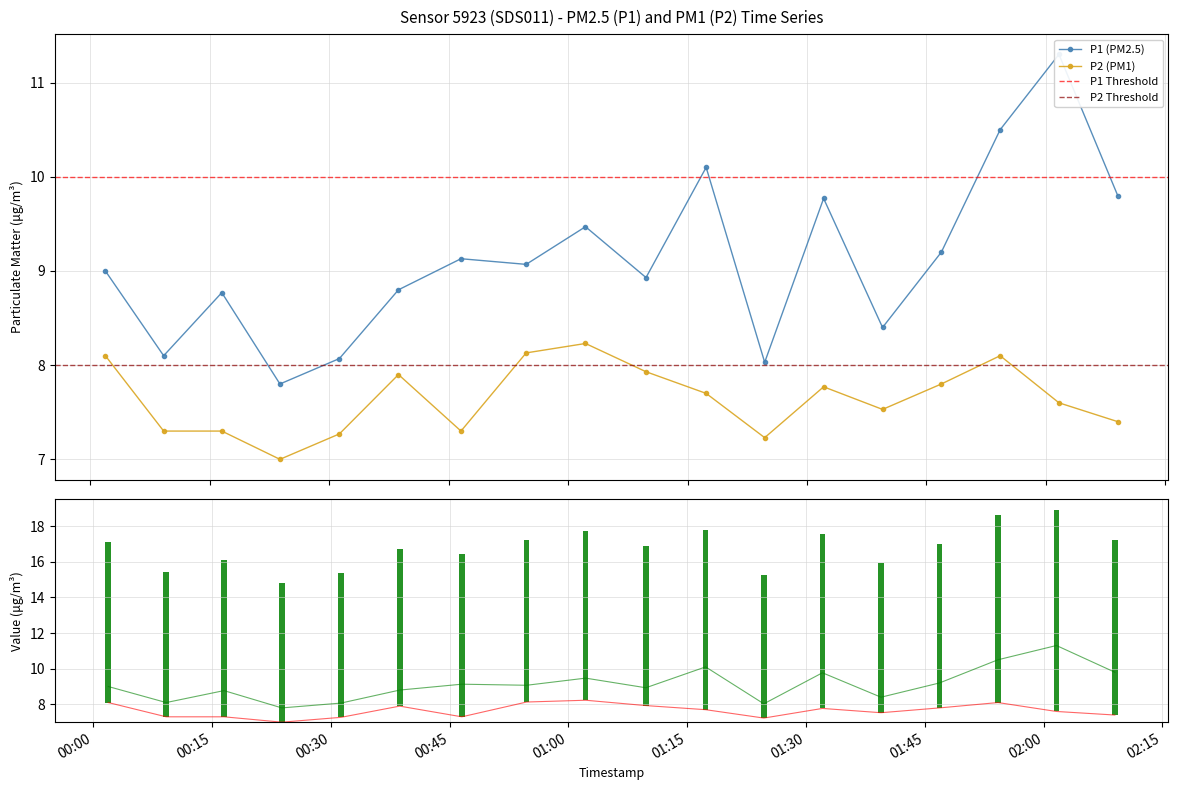

How many data points does each series have?

18